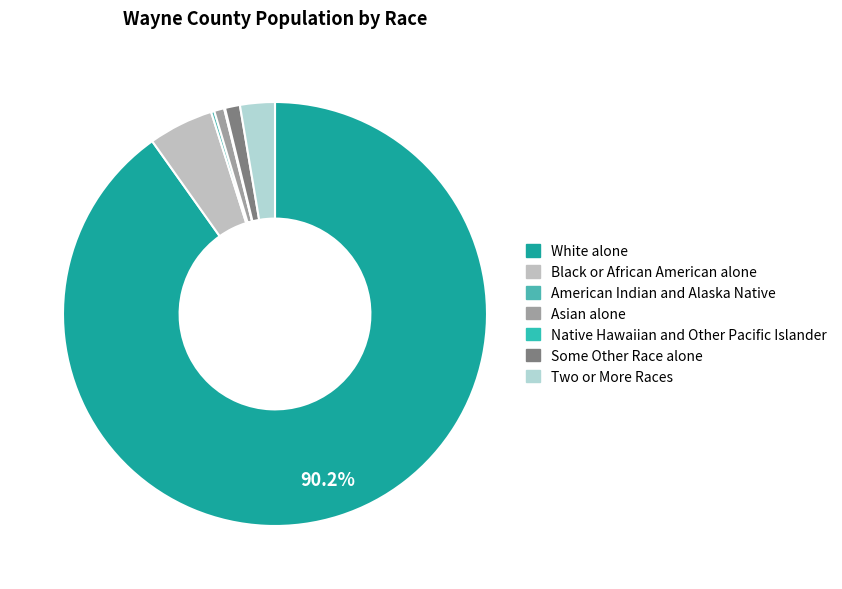

What percentage is the Some Other Race alone slice, to the nearest percent?

1%